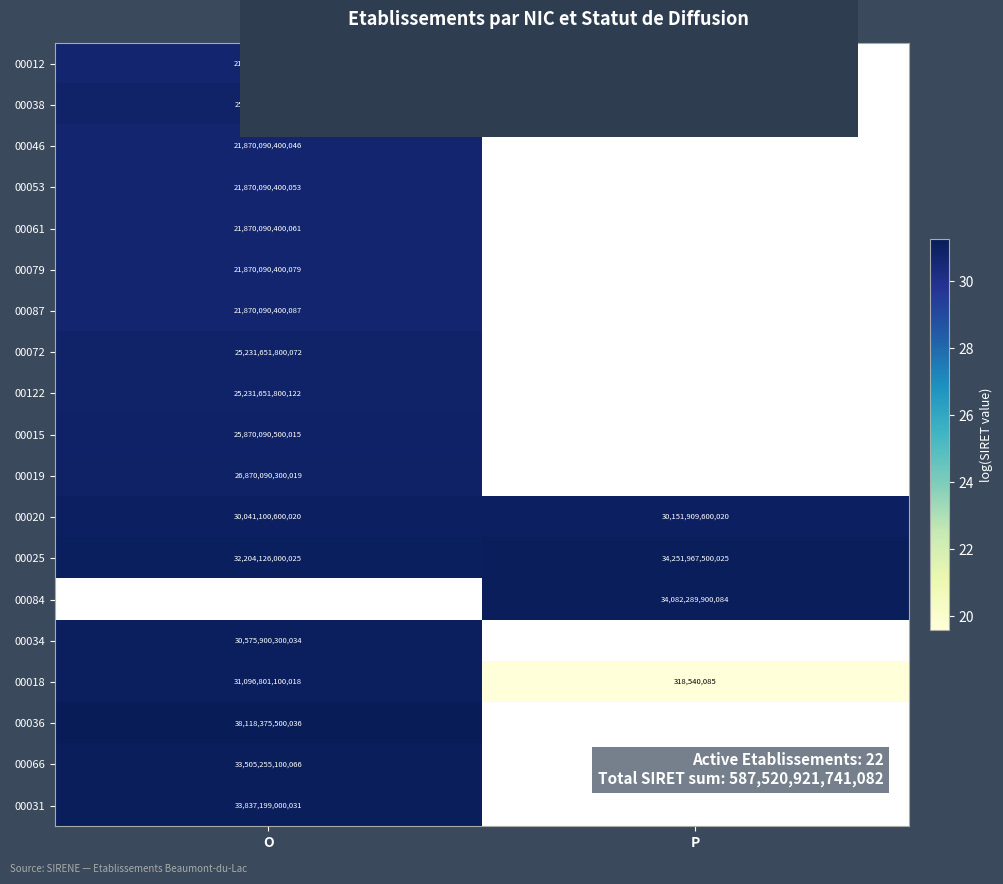

List the labels in order of 00025 value, smallest first.

O, P